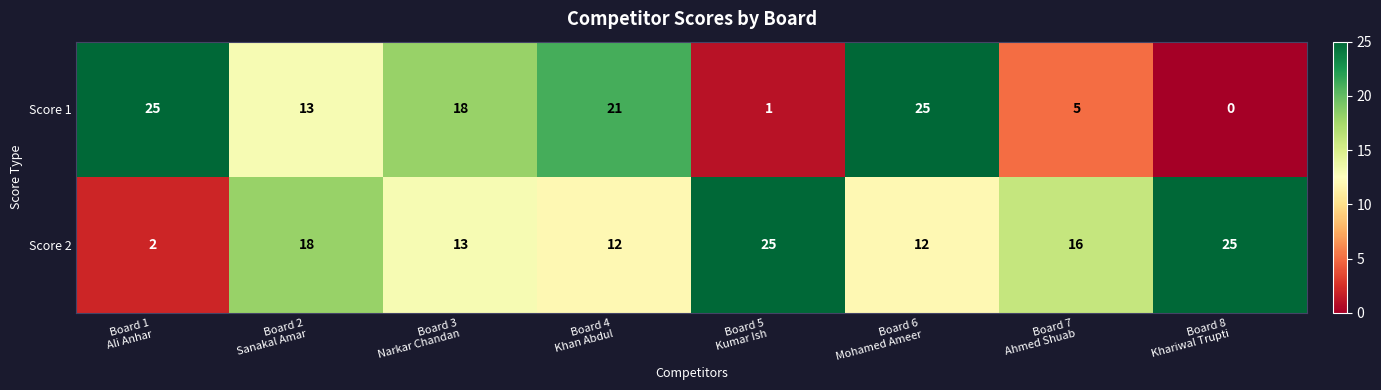

What is the difference between the second highest and minimum values in the Score 2 series?

23